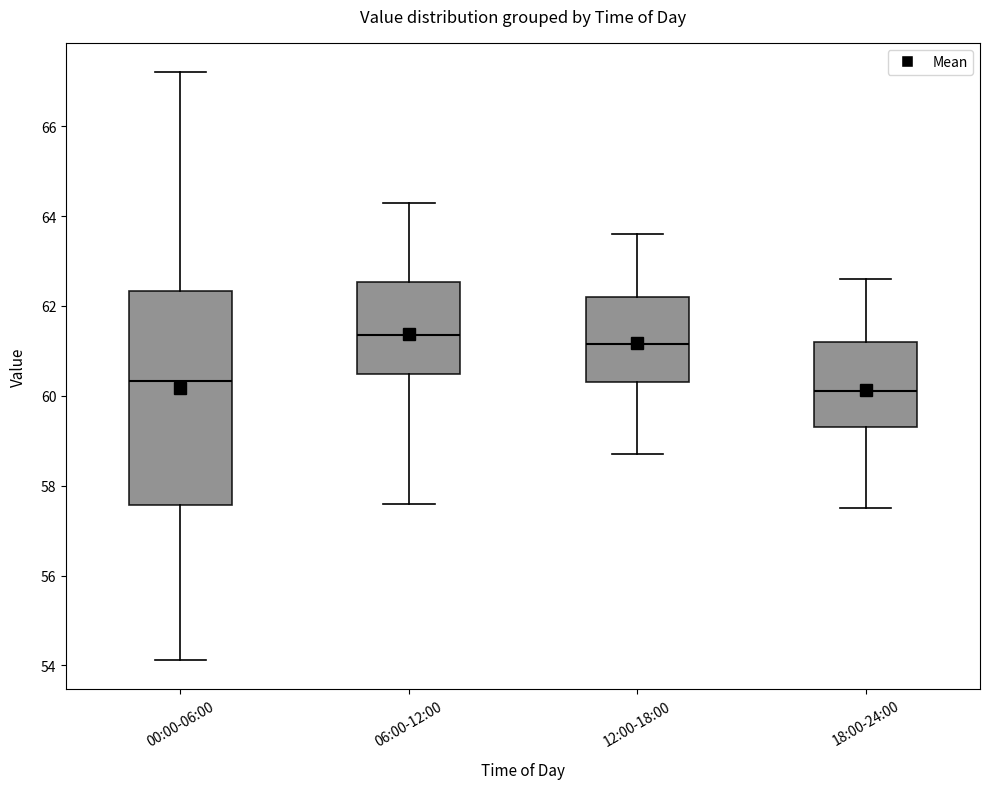

Reading left to right, transcribe this box plot: for each box, give where its median line is, the range the box spans, and where its two whiskers end, as read against the y-axis. The values are not printed on the chart, so give them approximately, as read against the axis.

00:00-06:00: median 60.4, box 57.6 to 62.4, whiskers 54.2 to 67.2
06:00-12:00: median 61.4, box 60.4 to 62.6, whiskers 57.6 to 64.4
12:00-18:00: median 61.2, box 60.4 to 62.2, whiskers 58.8 to 63.6
18:00-24:00: median 60.2, box 59.4 to 61.2, whiskers 57.6 to 62.6